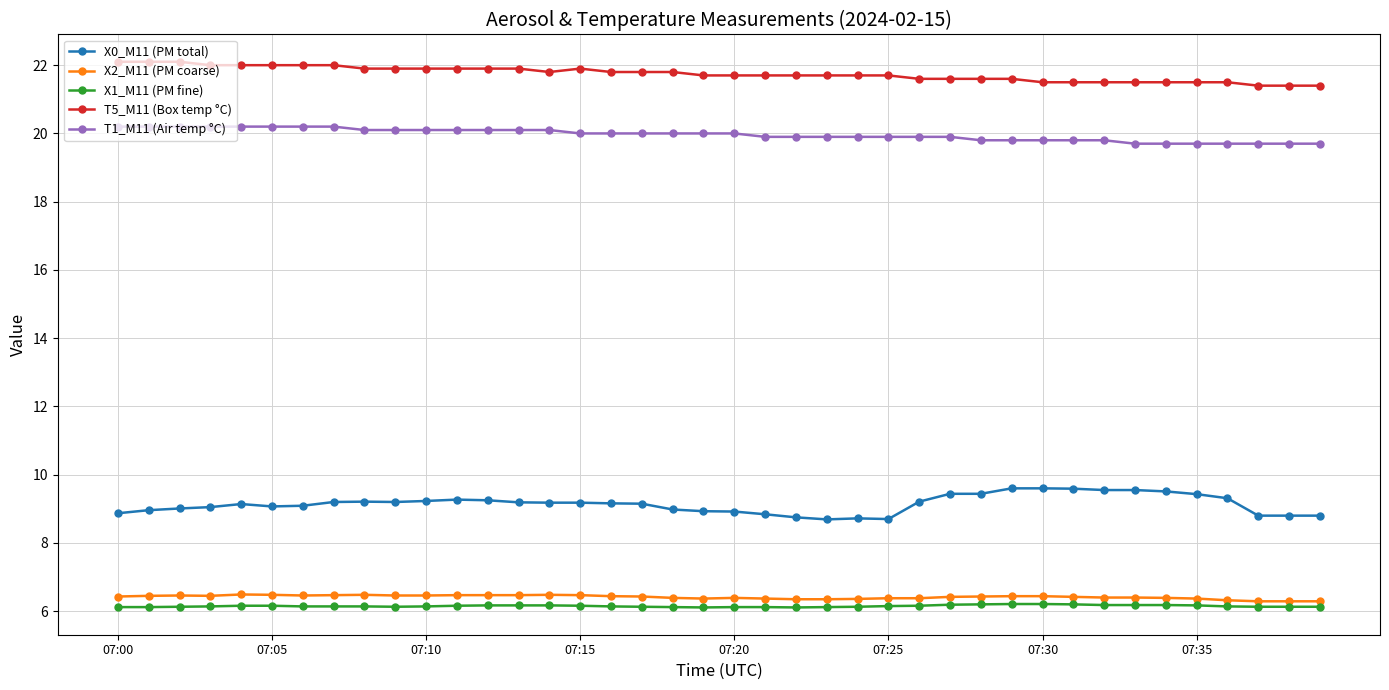

What is the value of the X2_M11 (PM coarse) point at the 40th from the left?

6.3